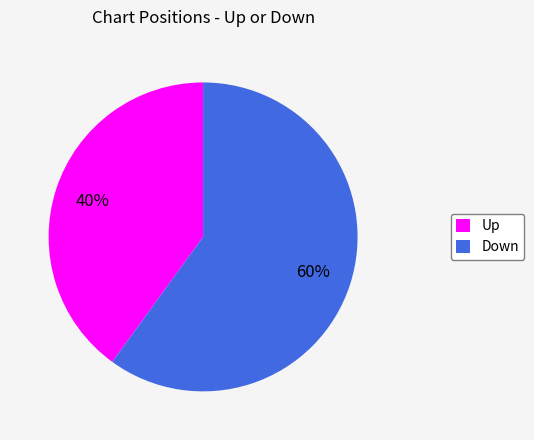

Is the sum of Down and Up greater than half?

Yes